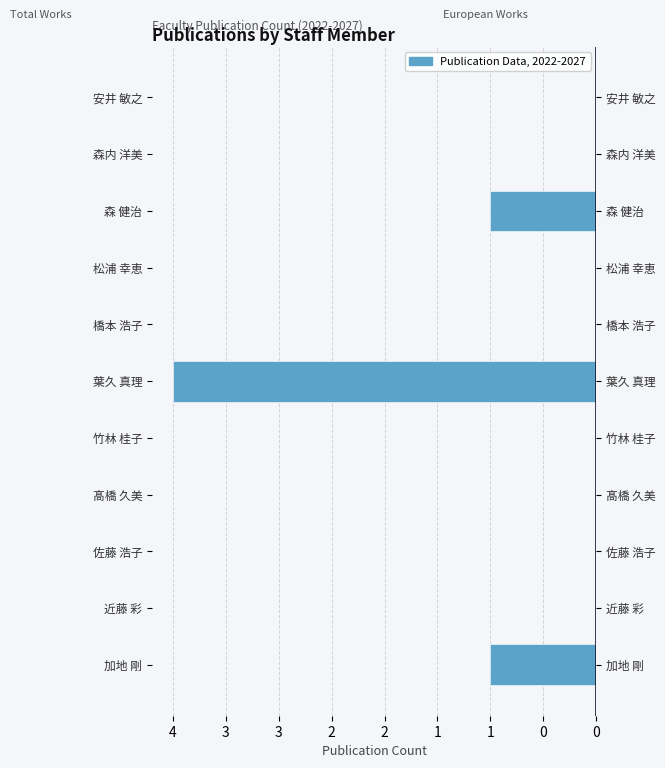

The 著作合計 series shows 2.2 at 近藤 彩. True or false?

False